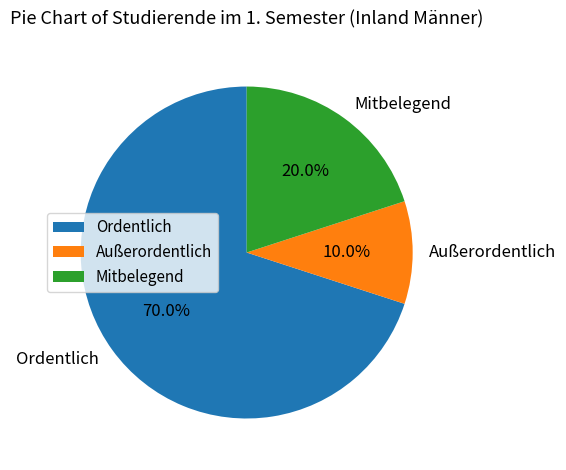

Approximately how many times larger is the value at Mitbelegend compared to Außerordentlich?

2.0